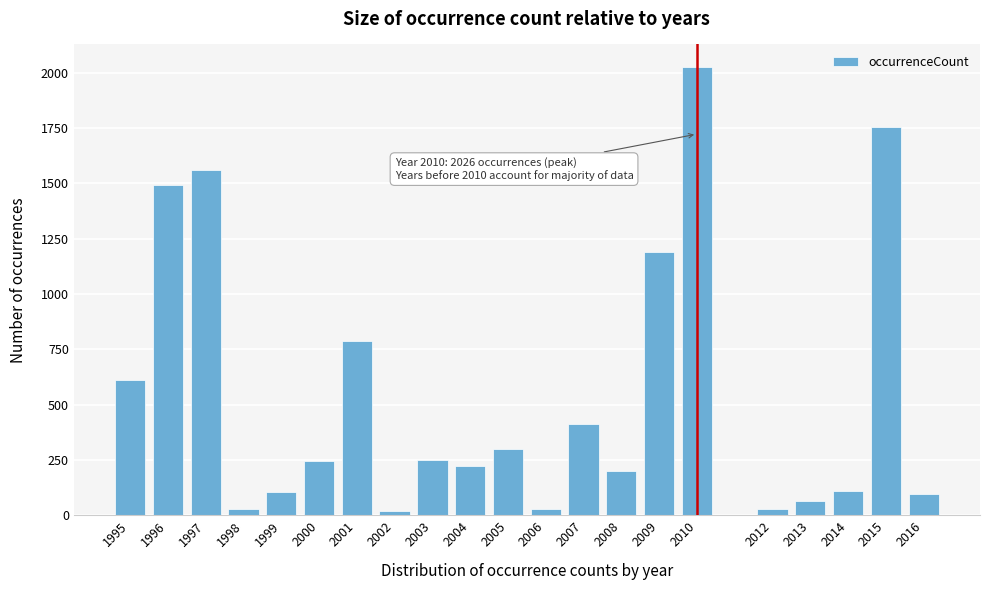

What is the ratio of the value at 1995 to the value at 2001?

0.8